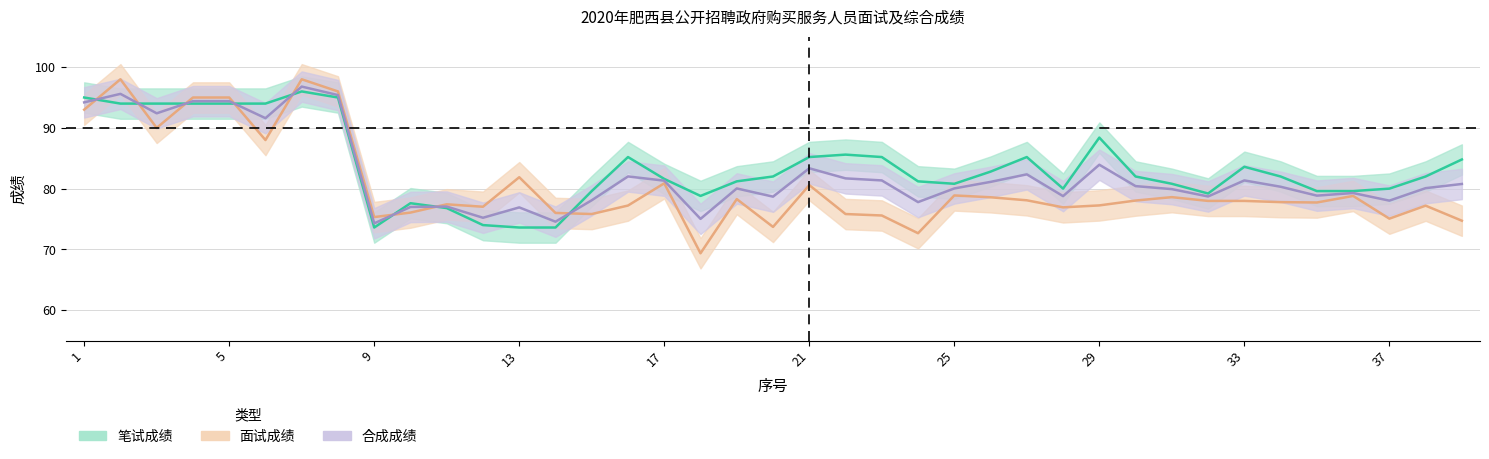

In 面试成绩, how many points are higher than both neighbors (excluding endpoints)?

11